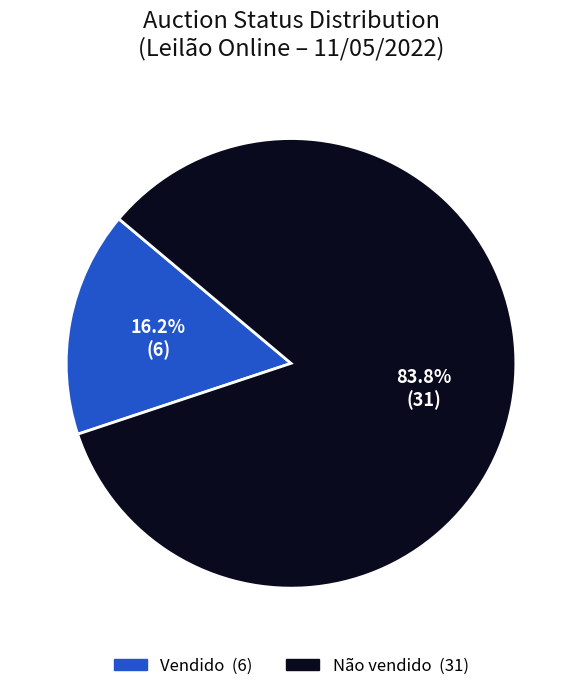

Is there a majority slice in this chart?

Yes